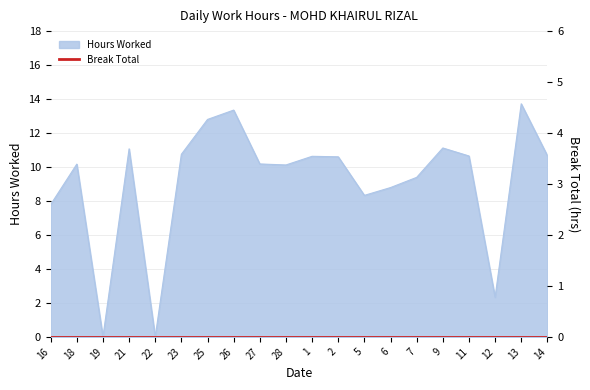

Rank the categories by value from lowest to highest.

19, 22, 12, 16, 5, 6, 7, 28, 18, 27, 2, 1, 11, 14, 23, 21, 9, 25, 26, 13